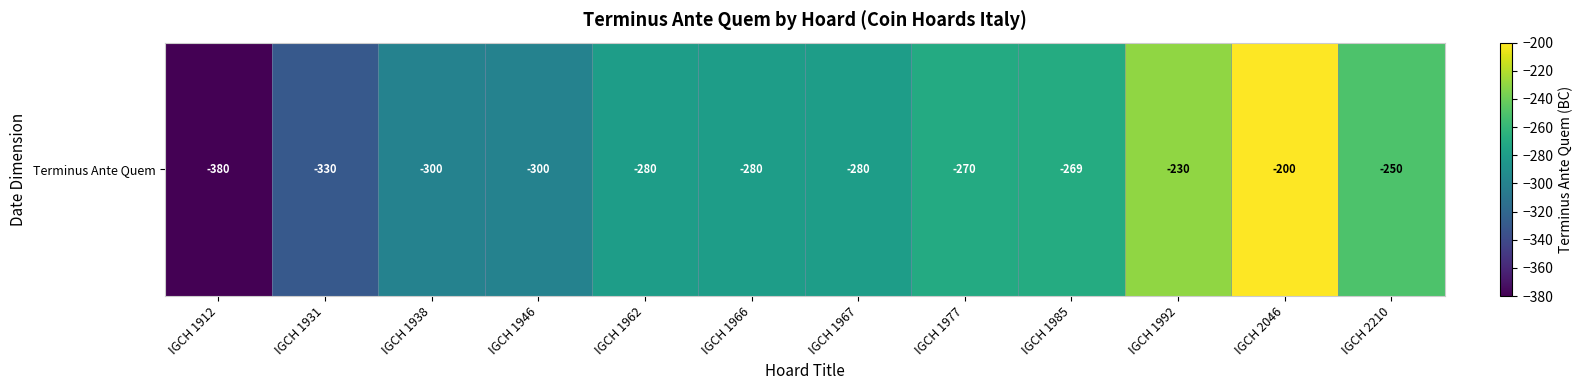

The value at IGCH 1966 is -475. True or false?

False